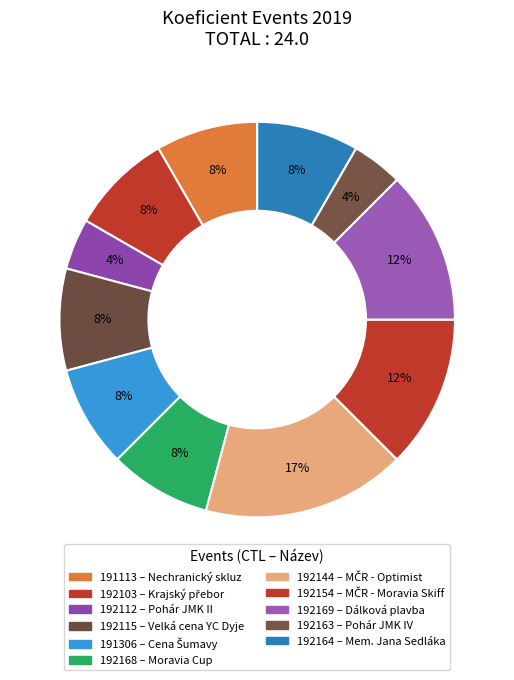

Does 192154 represent more than half of the total?

No